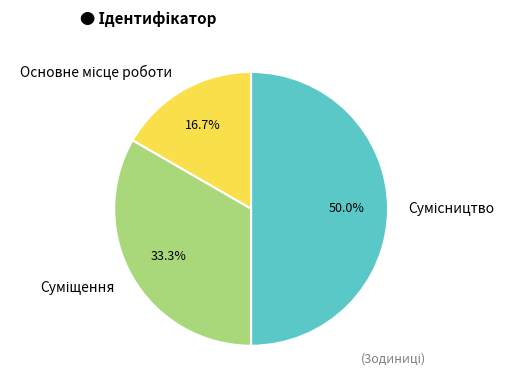

How many segments does this pie chart have?

3